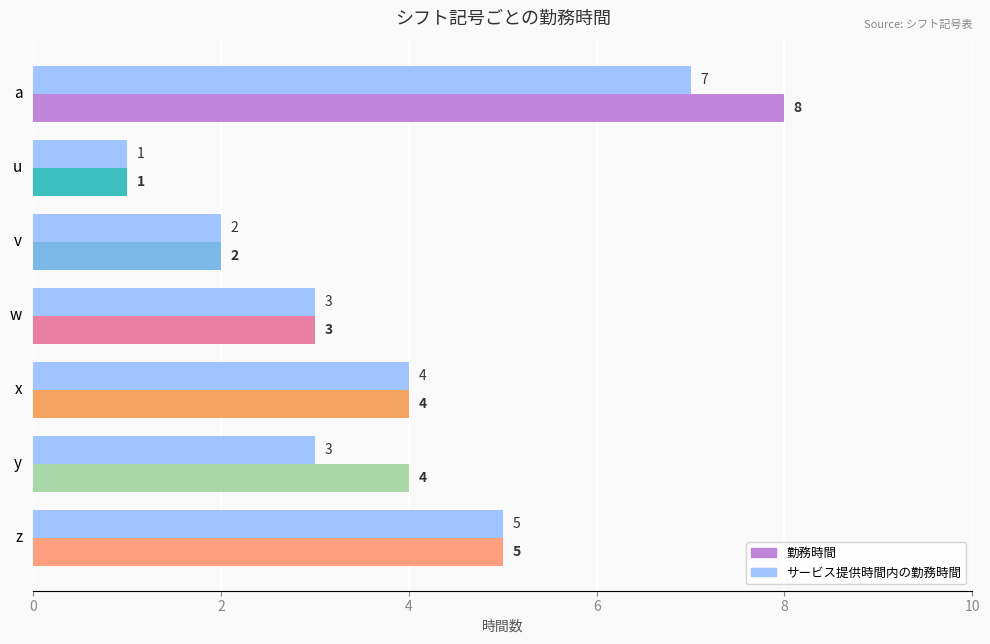

What is the sum of all 勤務時間 values?

27